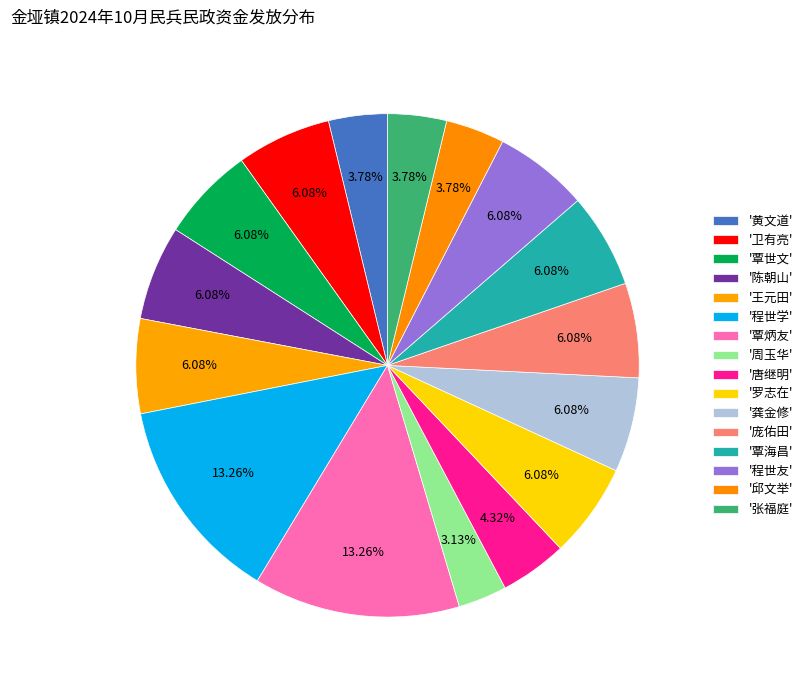

Count the number of slices in the pie.

16